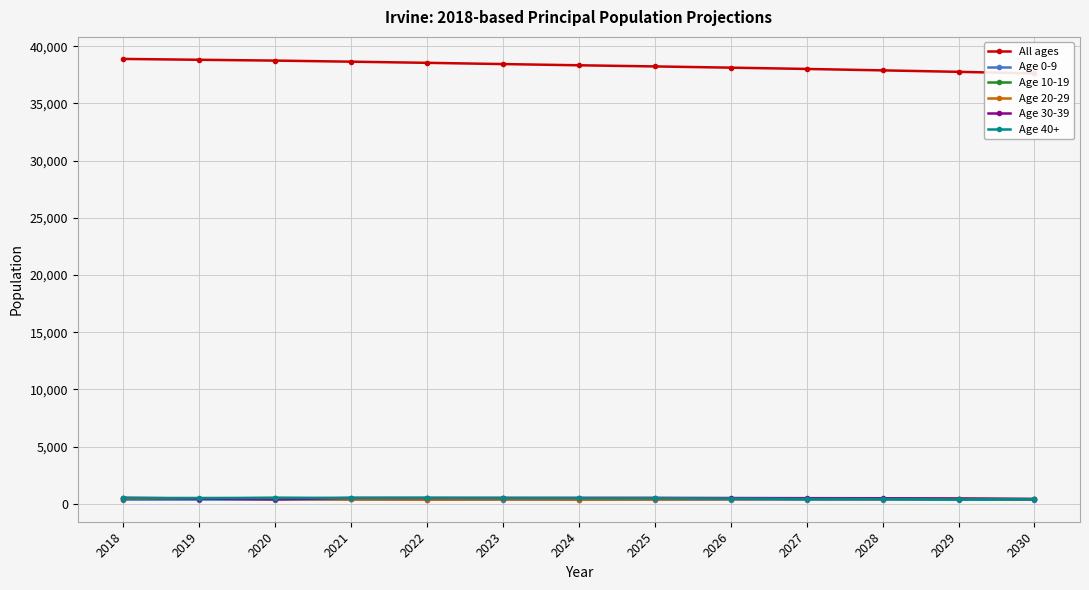

What is the difference between the maximum and second lowest values in the Age 0-9 series?

11.0